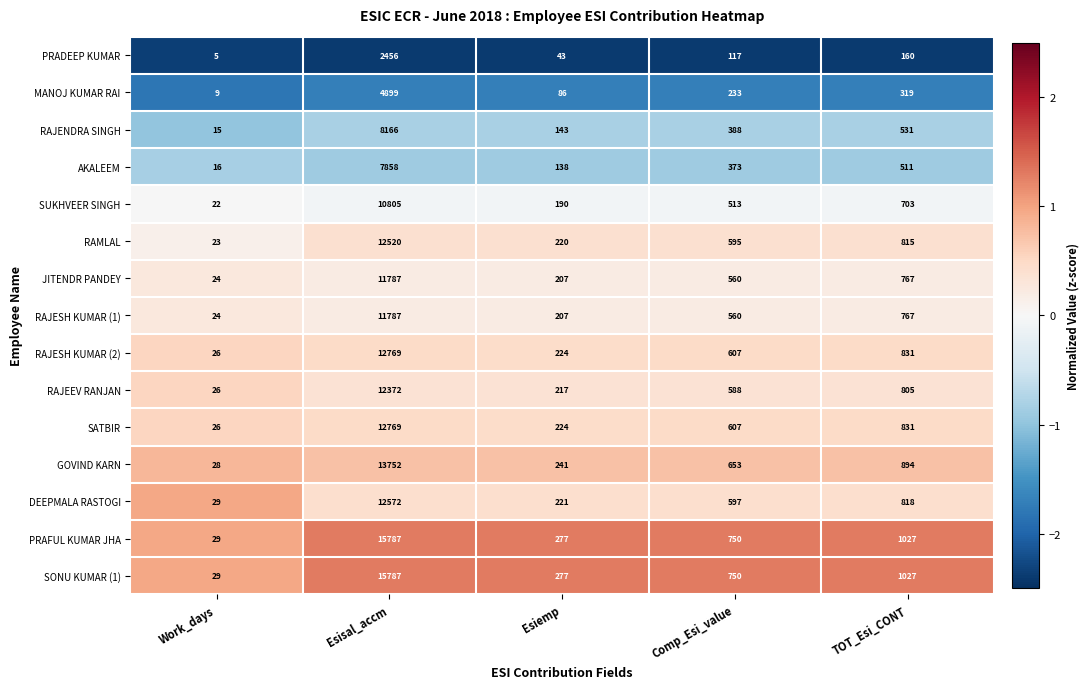

List the labels in order of PRAFUL KUMAR JHA value, largest first.

Esisal_accm, TOT_Esi_CONT, Comp_Esi_value, Esiemp, Work_days